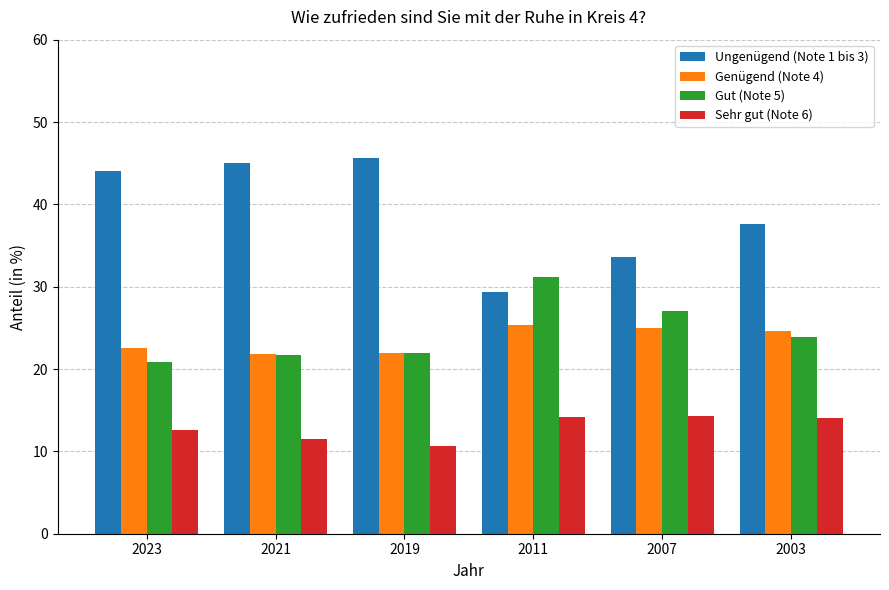

What is the value of the Genügend (Note 4) bar at the 1st from the left?

22.6